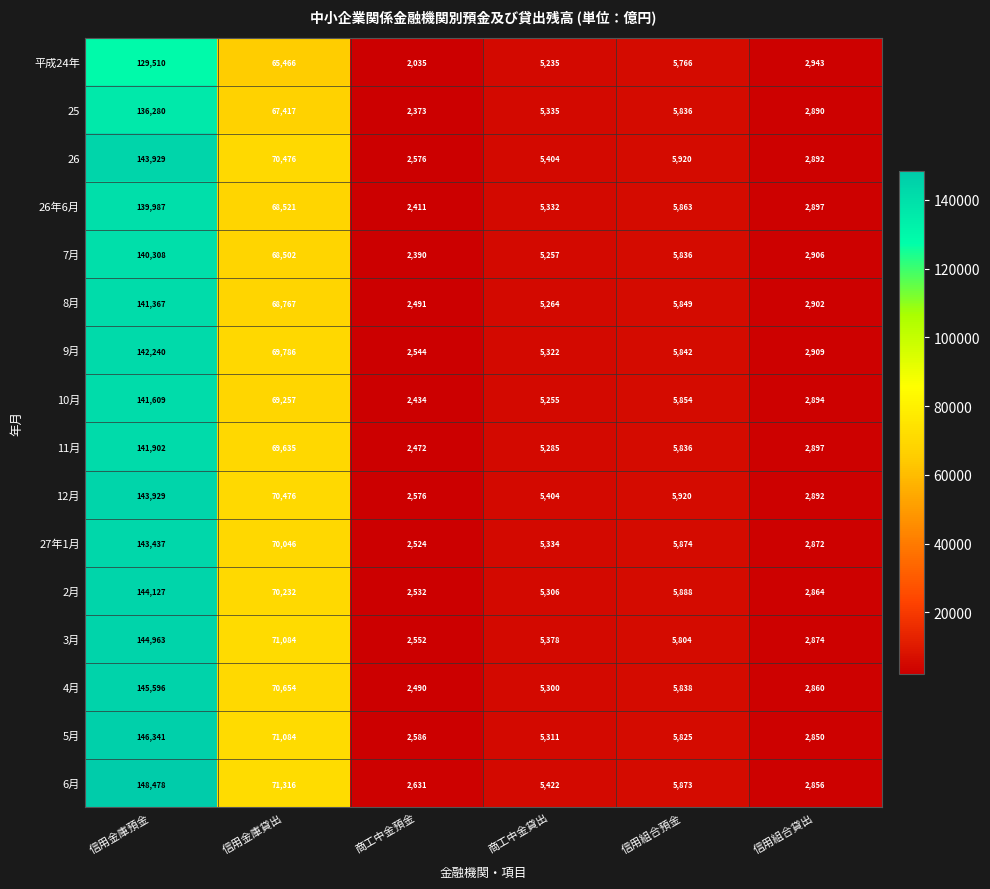

The 4月 series shows 198440 at 信用金庫預金. True or false?

False